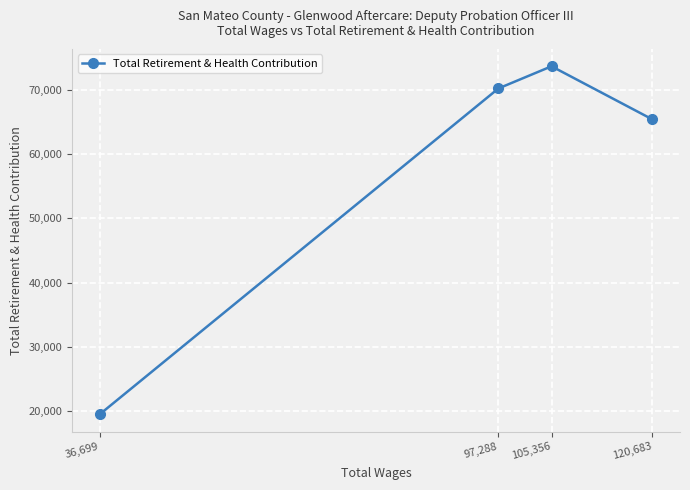

What is the maximum value shown in the chart?

73734